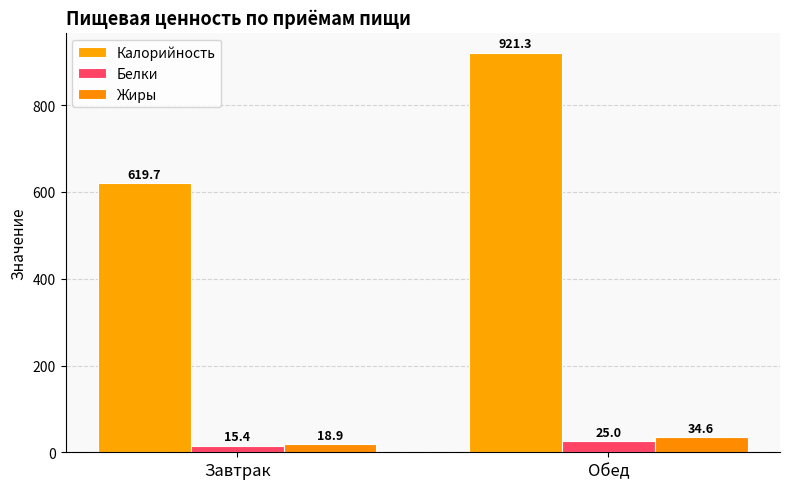

At how many categories does at least one series exceed 765?

1